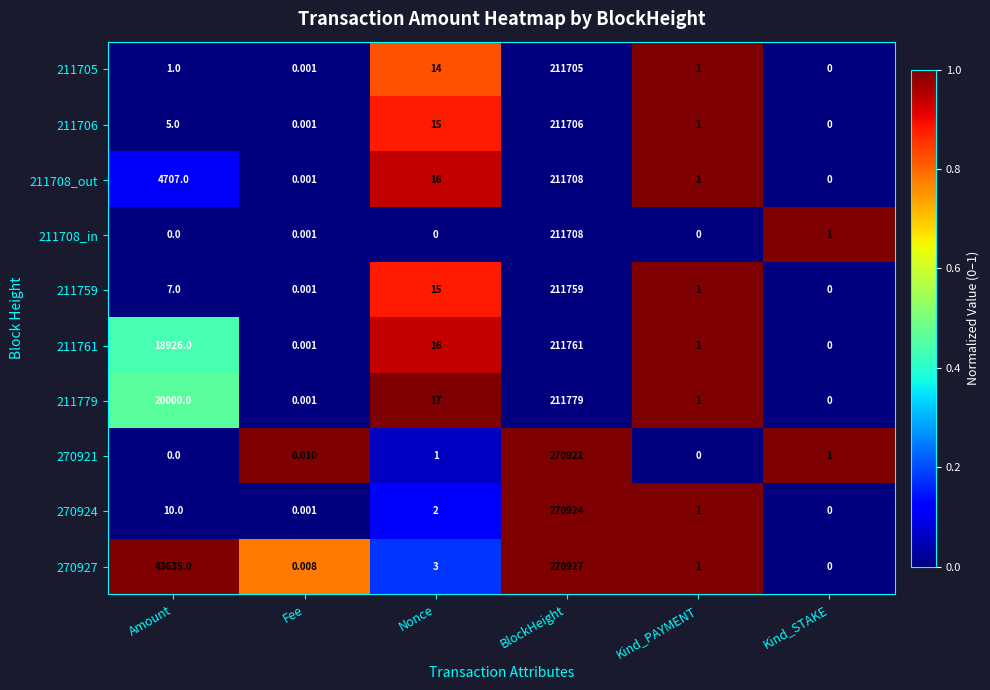

At which label does 270924 reach its minimum?

Kind_STAKE